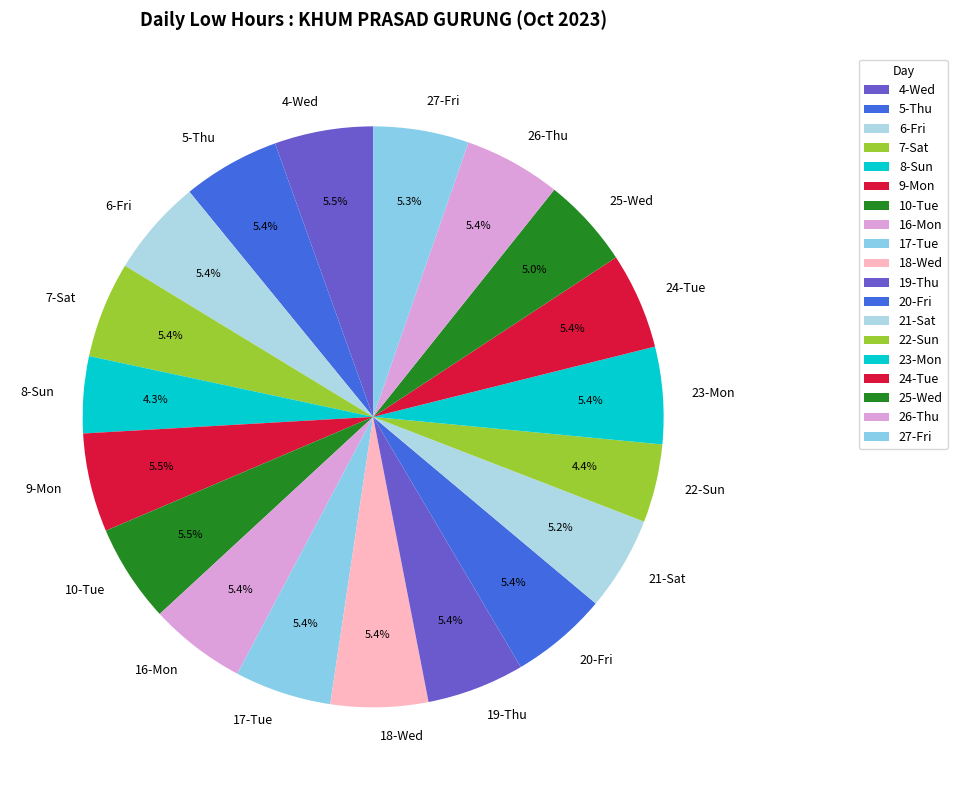

How many slices are in this pie chart?

19